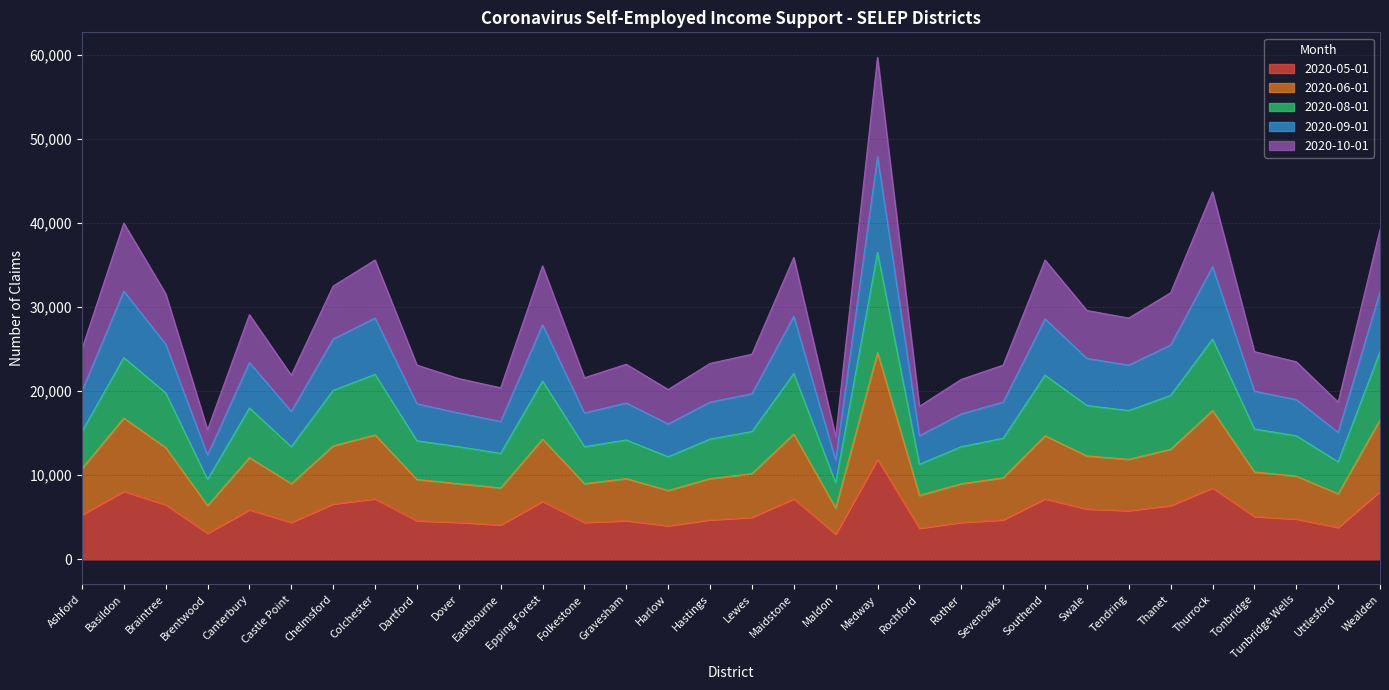

How many values in the 2020-08-01 series exceed 15200?

15